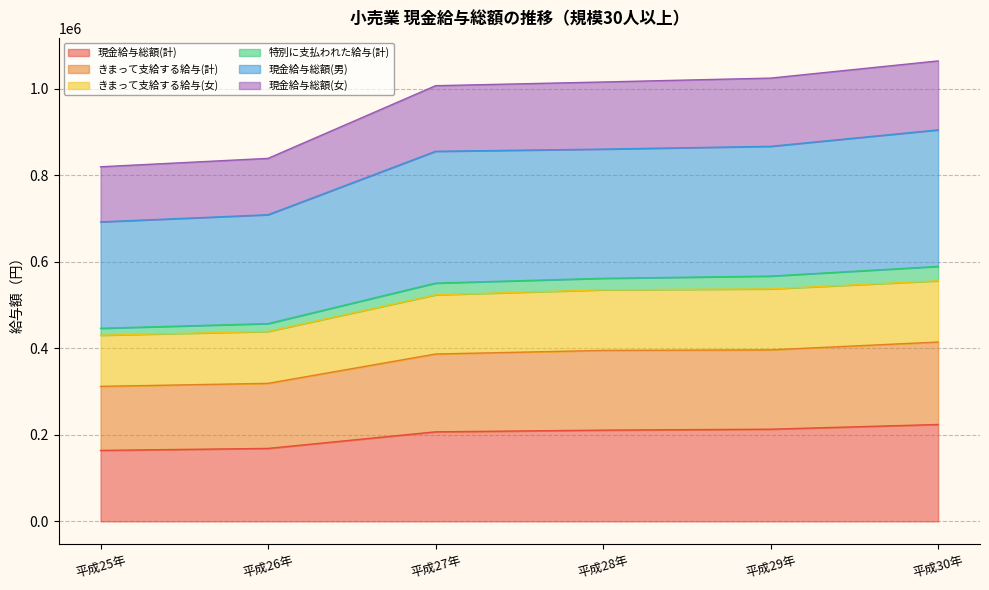

True or false: きまって支給する給与(女) and きまって支給する給与(計) intersect in this chart.

False